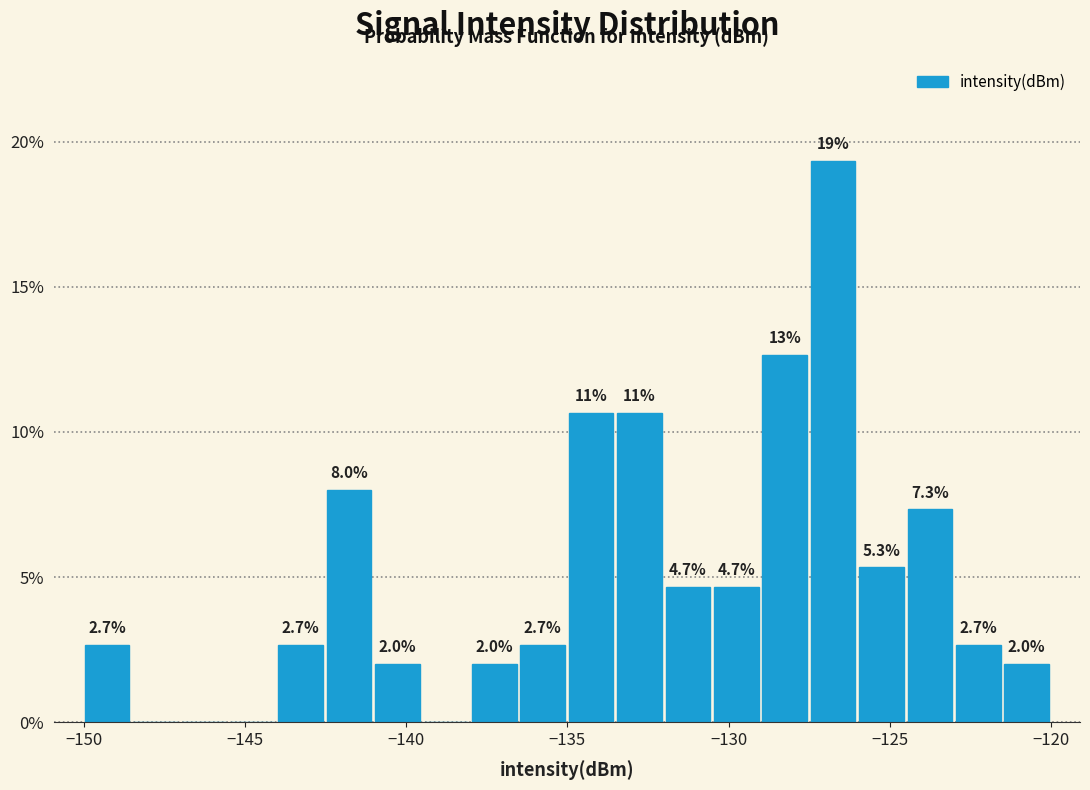

Around what value on the x-axis is the tallest bar? Give the approximate position of its centre, as read against the axis.

-127.0